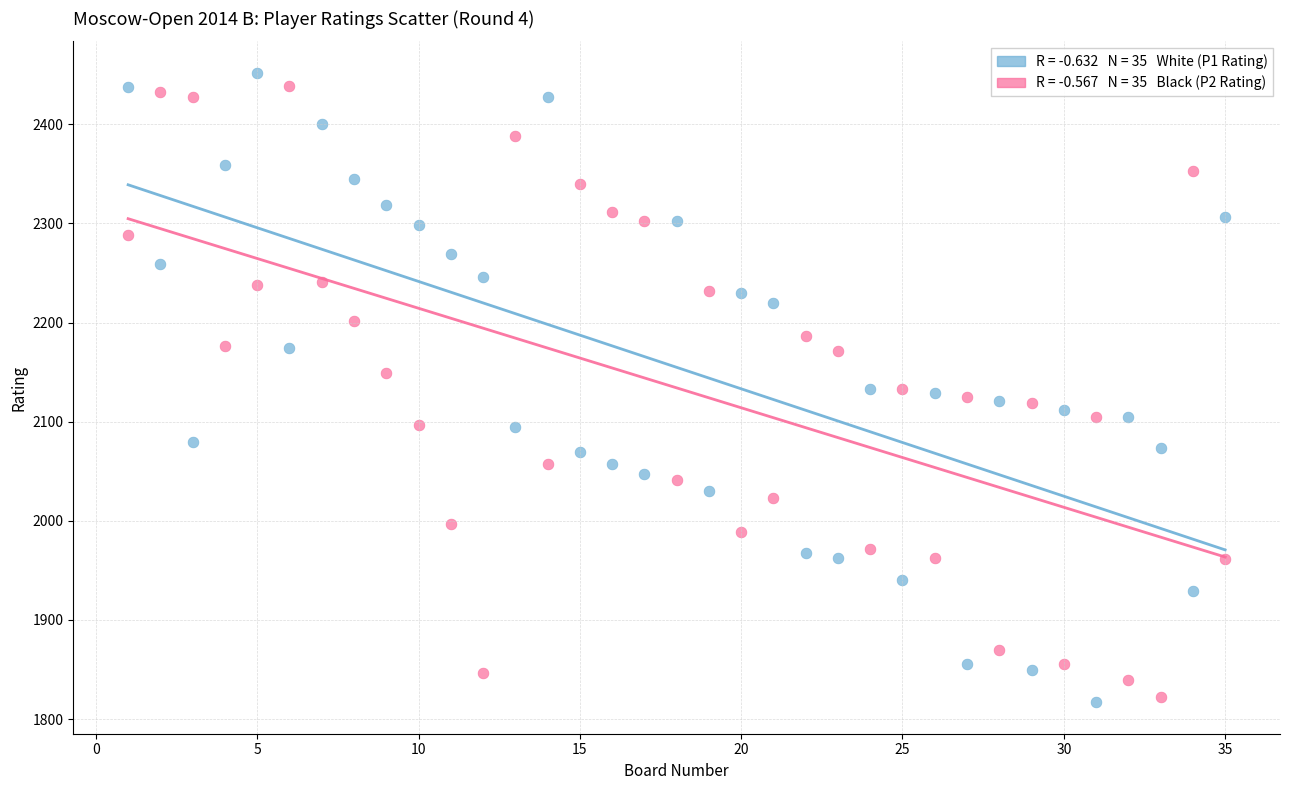

Across all data points, what is the range of Y values (max minus min)?

635